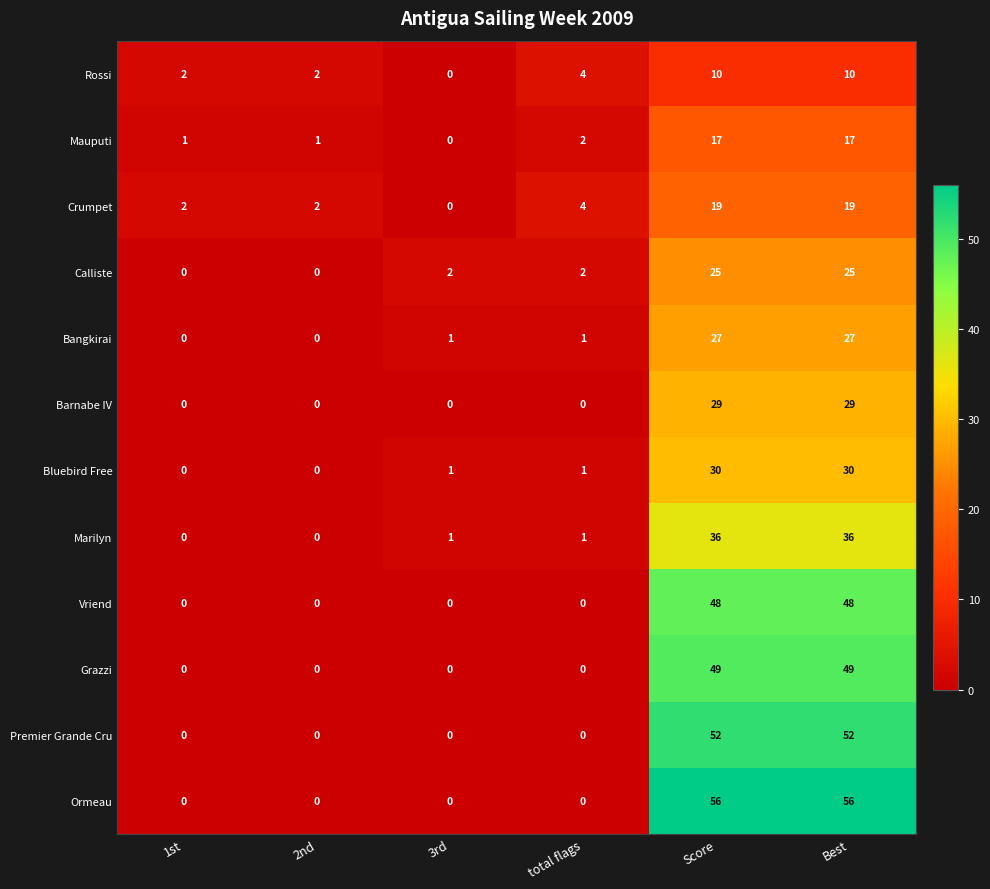

What is the sum of all Vriend values?

96